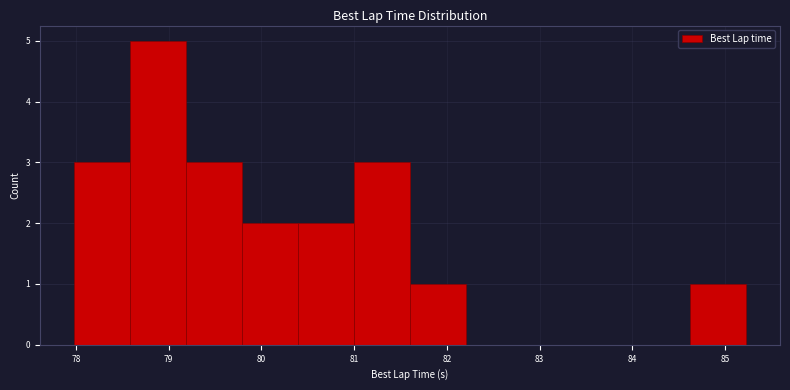

Reading left to right, transcribe this chart: for each bar, give the range it covers on the x-axis and its height. Neither the bar edges nor the heights are printed on the chart, so give them approximately, as read against the axes.

78.0 to 78.6: 3
78.6 to 79.2: 5
79.2 to 79.8: 3
79.8 to 80.4: 2
80.4 to 81.0: 2
81.0 to 81.6: 3
81.6 to 82.2: 1
82.2 to 82.8: 0
82.8 to 83.4: 0
83.4 to 84.0: 0
84.0 to 84.6: 0
84.6 to 85.2: 1